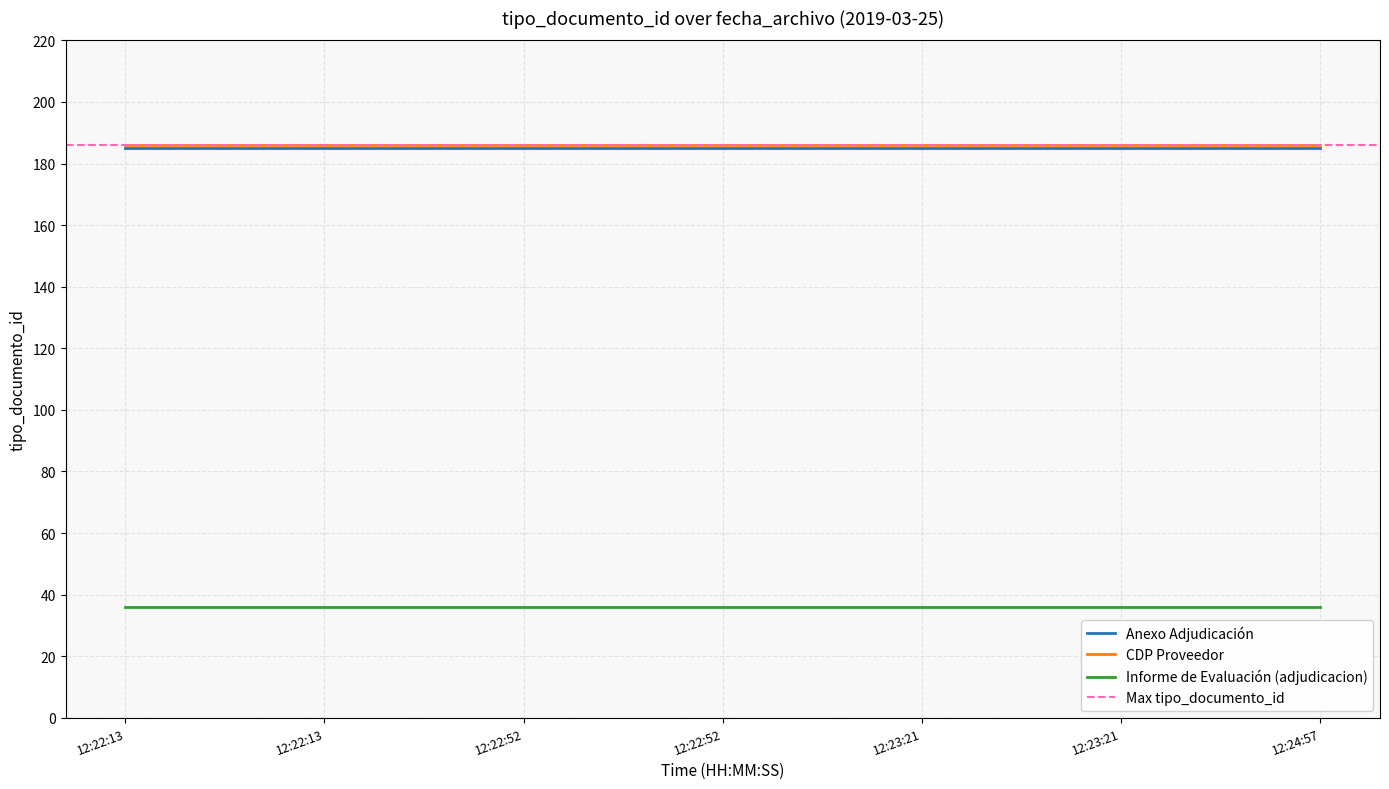

Where is Informe de Evaluación (adjudicacion) nearest to the value 36?

12:22:13